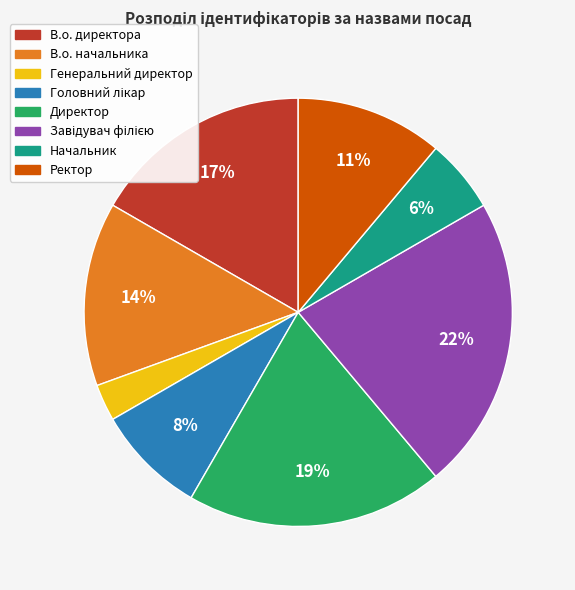

Is there any slice that represents more than half of the pie?

No